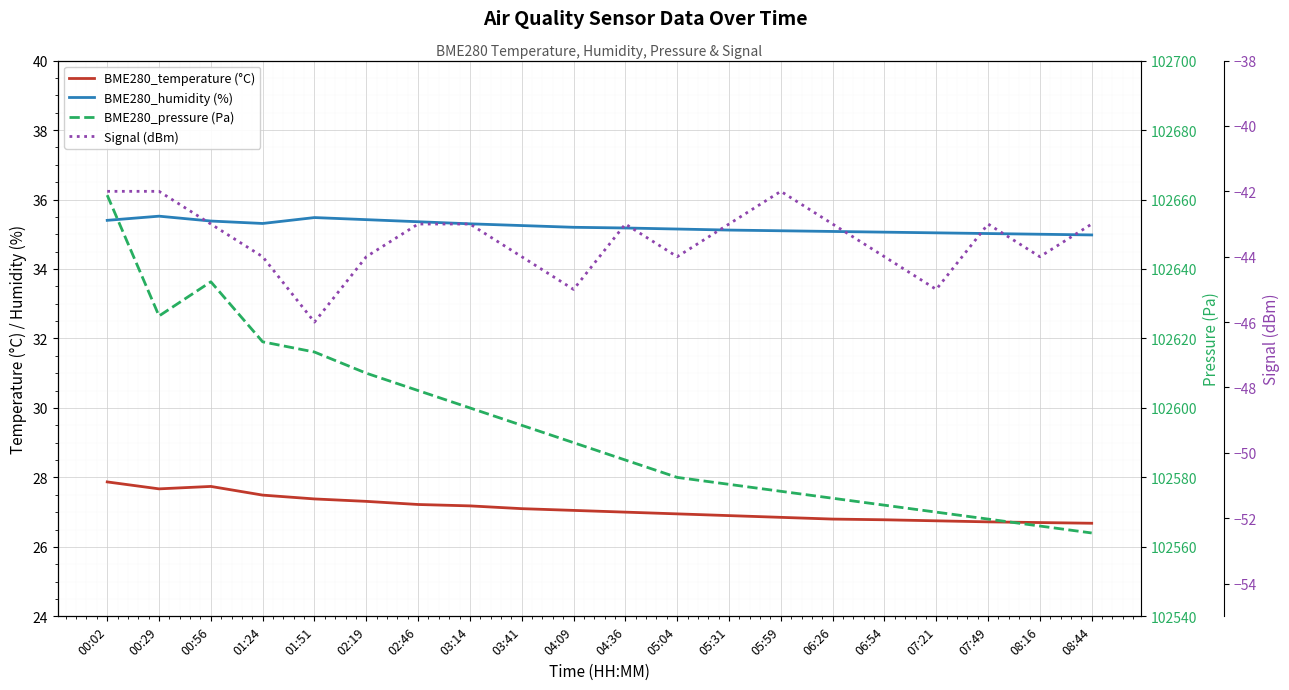

At 07:21, list the series in order from largest to smallest.

BME280_pressure (Pa), BME280_humidity (%), BME280_temperature (°C), Signal (dBm)